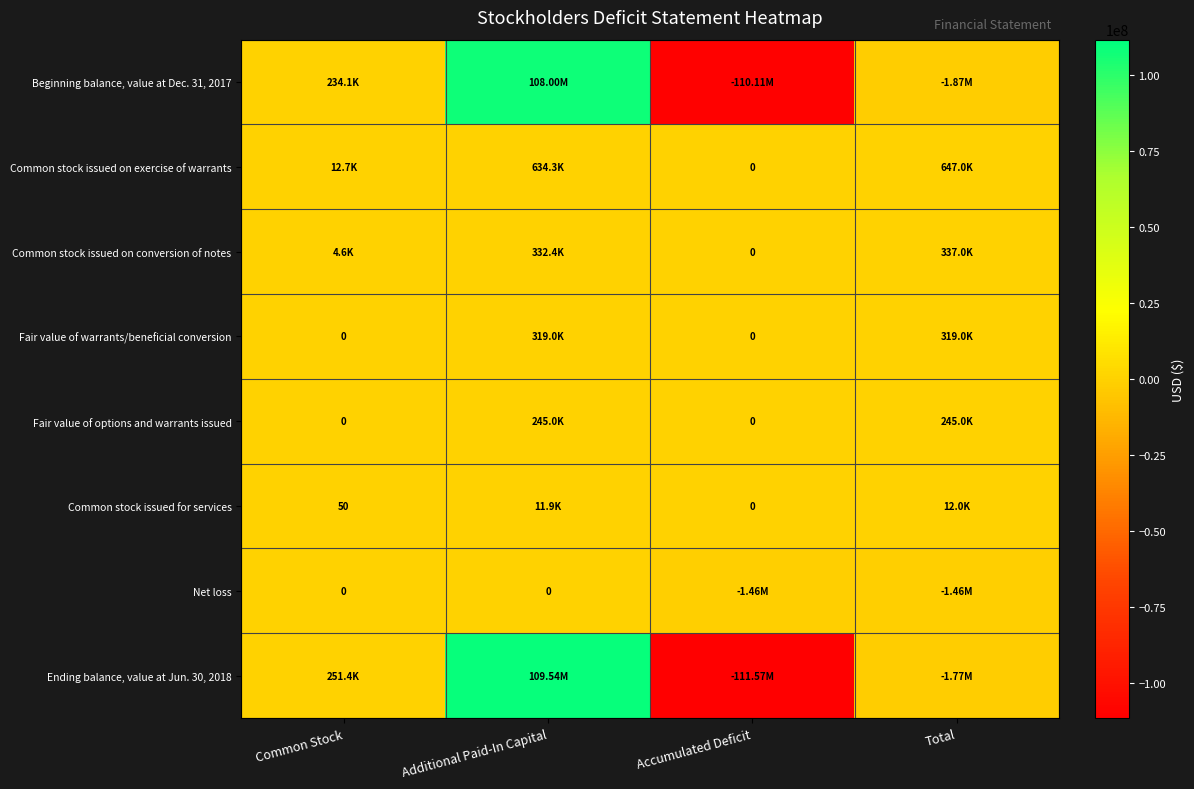

What is the approximate value of Common stock issued on conversion of notes at Common Stock?

4624